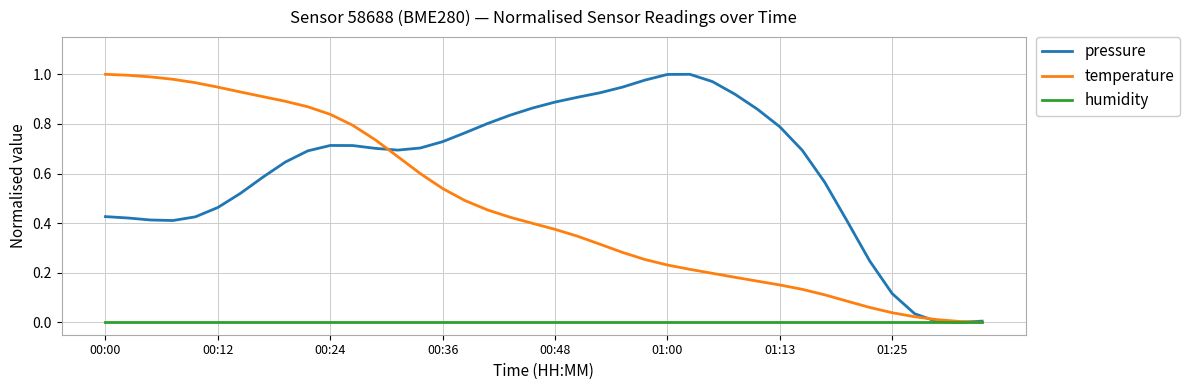

Which series has the largest total across all categories?

pressure